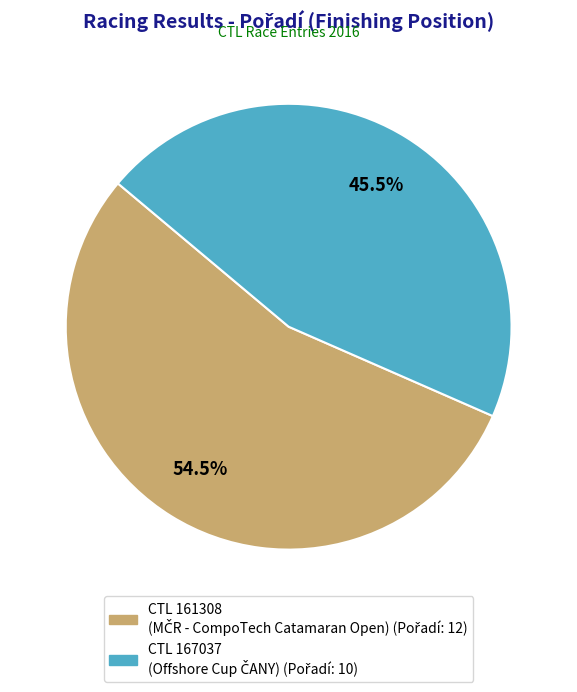

Does any single category account for the majority?

Yes